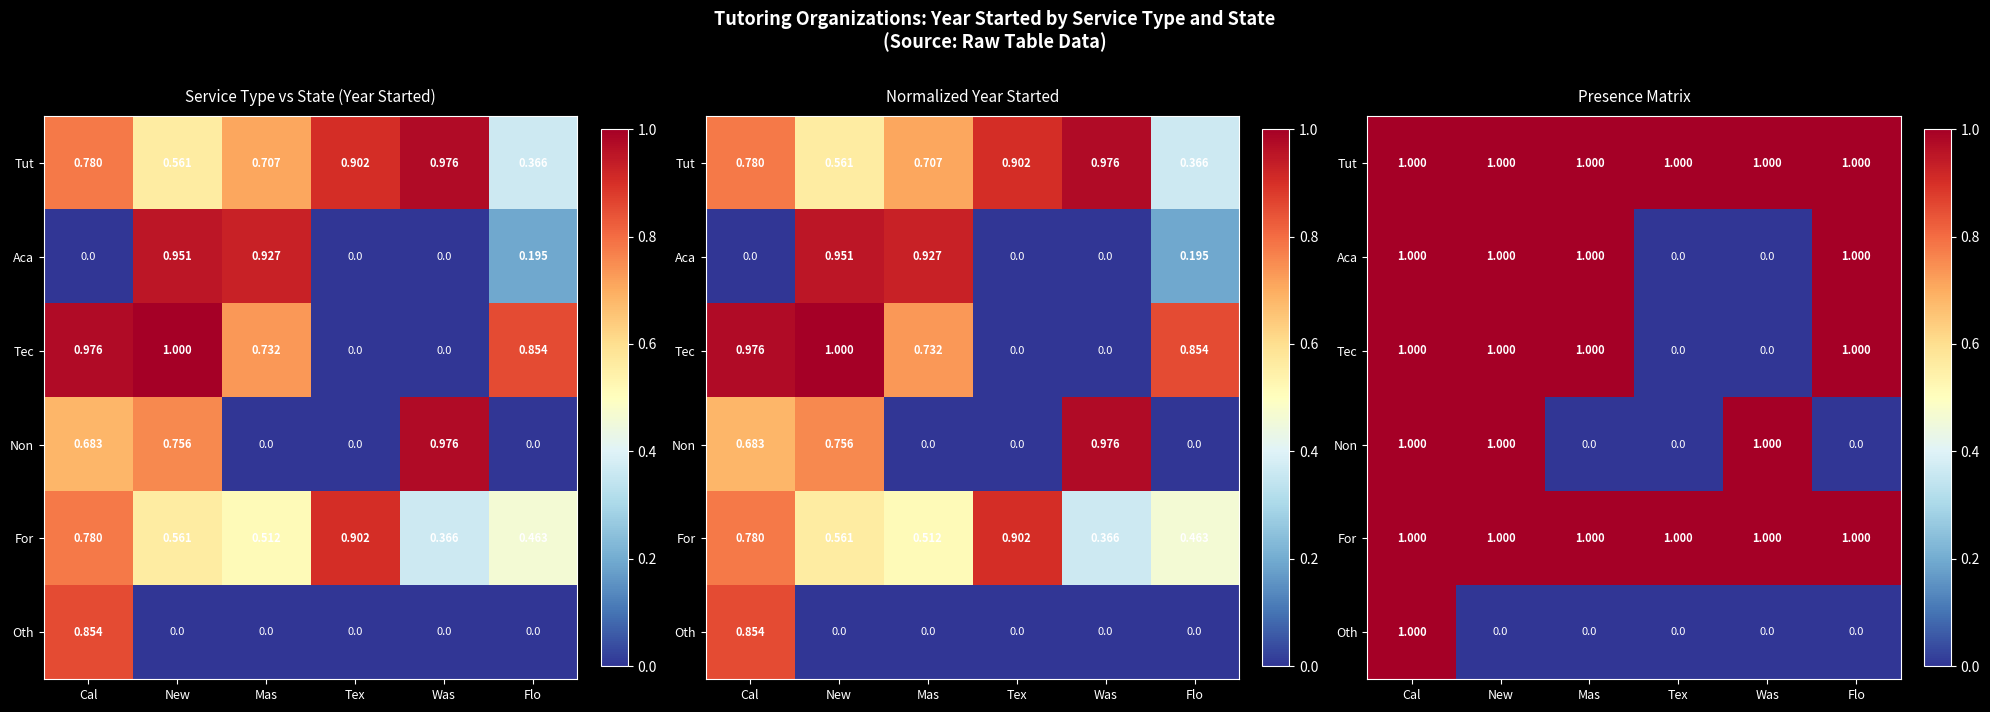

What is the difference between the maximum and minimum values in the Tec series?

1